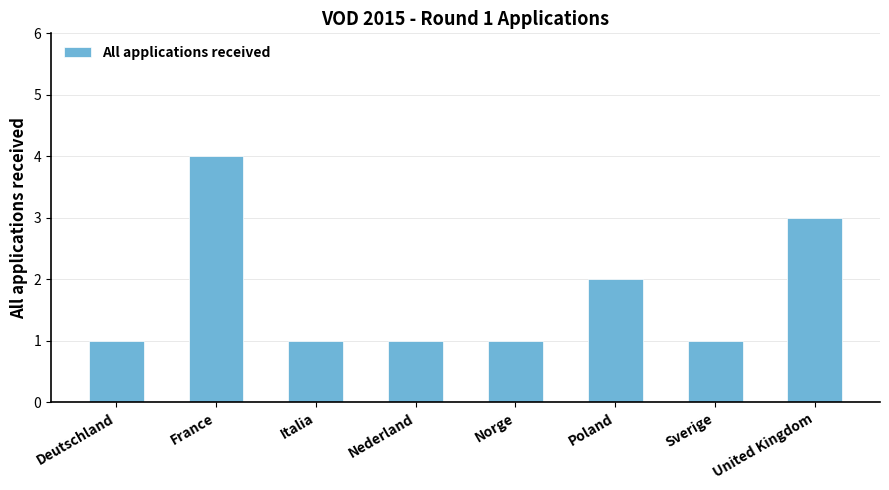

Reading left to right, transcribe all the data shown in this chart.

Deutschland=1	France=4	Italia=1	Nederland=1	Norge=1	Poland=2	Sverige=1	United Kingdom=3